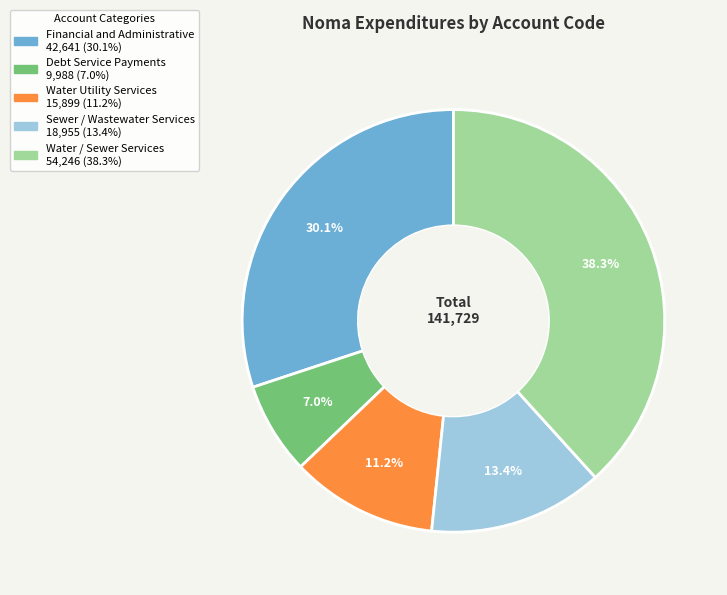

What is the smallest slice in the pie chart?

Debt Service Payments